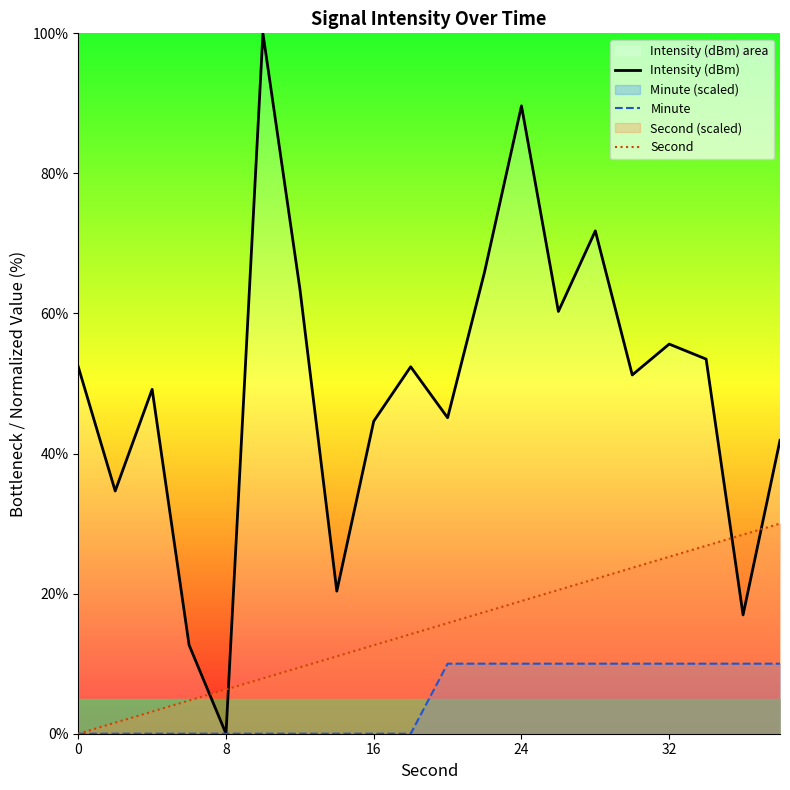

How many lines are shown in the chart?

3